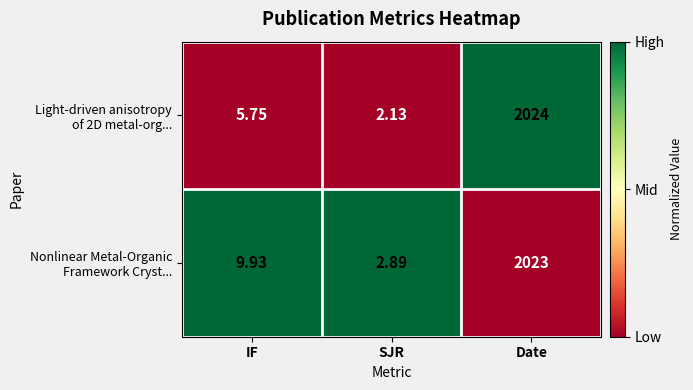

Count the number of categories in the chart.

3